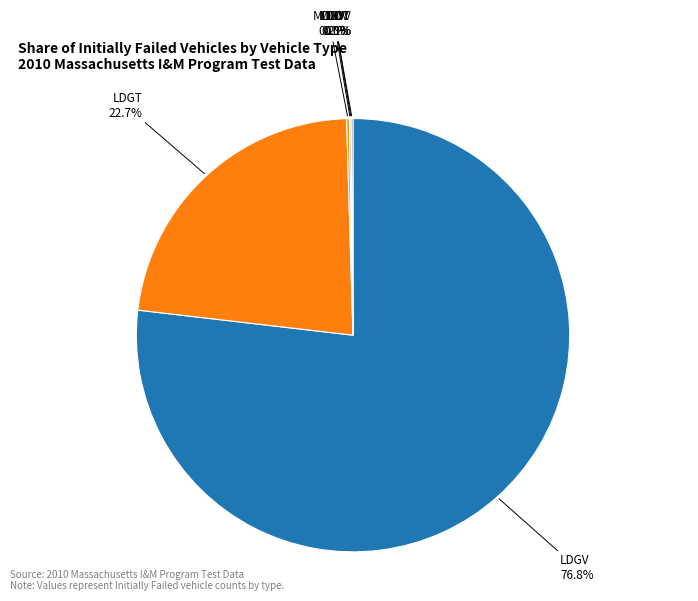

Is there any slice that represents more than half of the pie?

Yes